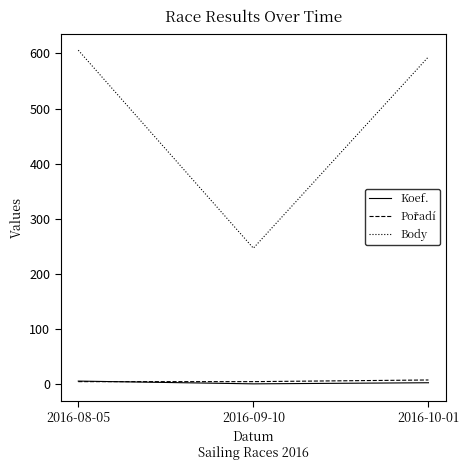

Which series has the largest range (max minus min)?

Body